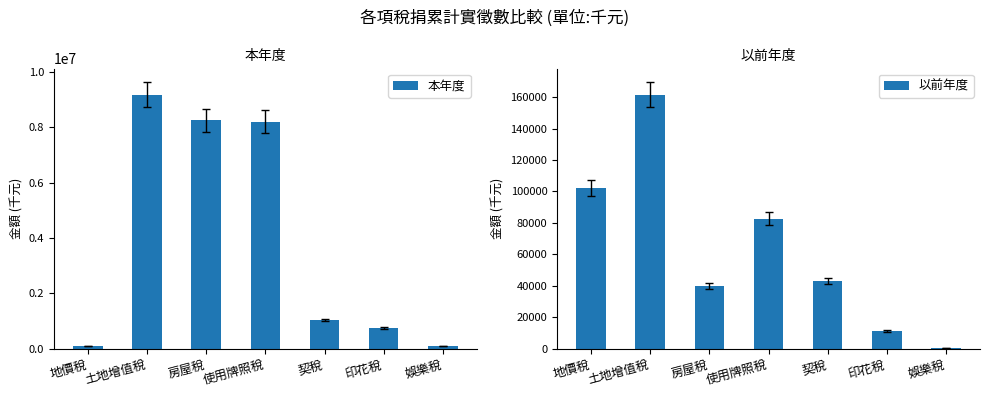

What are all the series names shown in the legend?

本年度, 以前年度